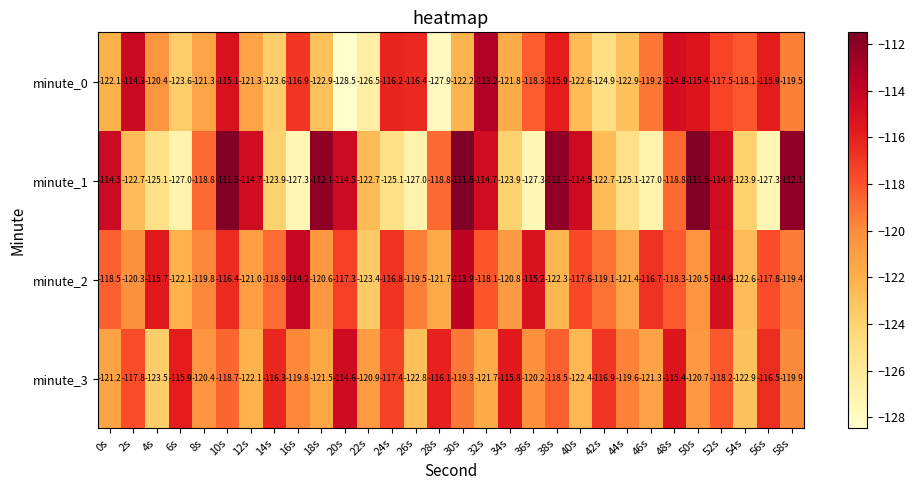

At 38s, list the series in order from largest to smallest.

minute_1, minute_0, minute_3, minute_2